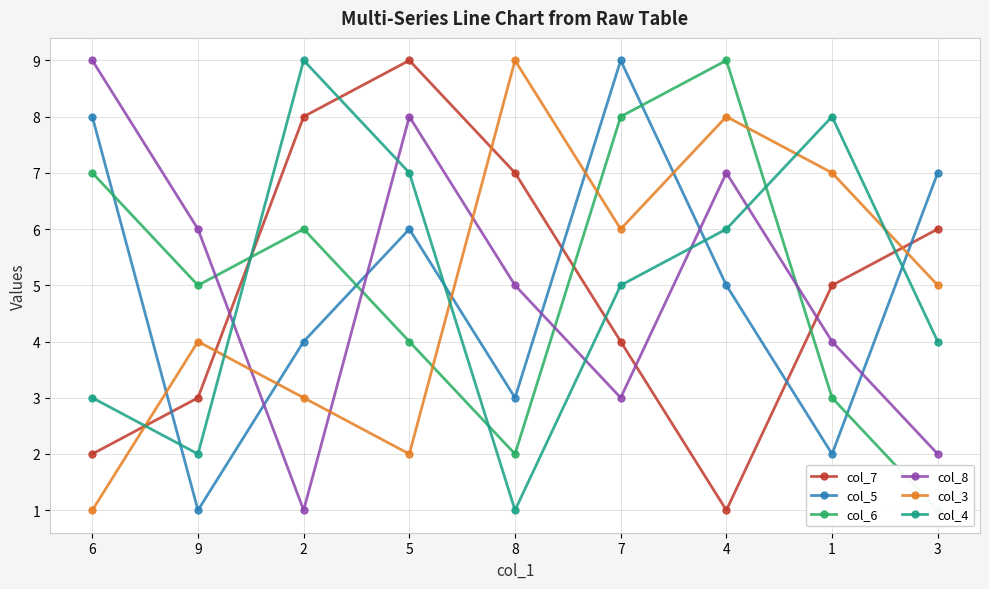

What is the sum of all col_4 values?

45